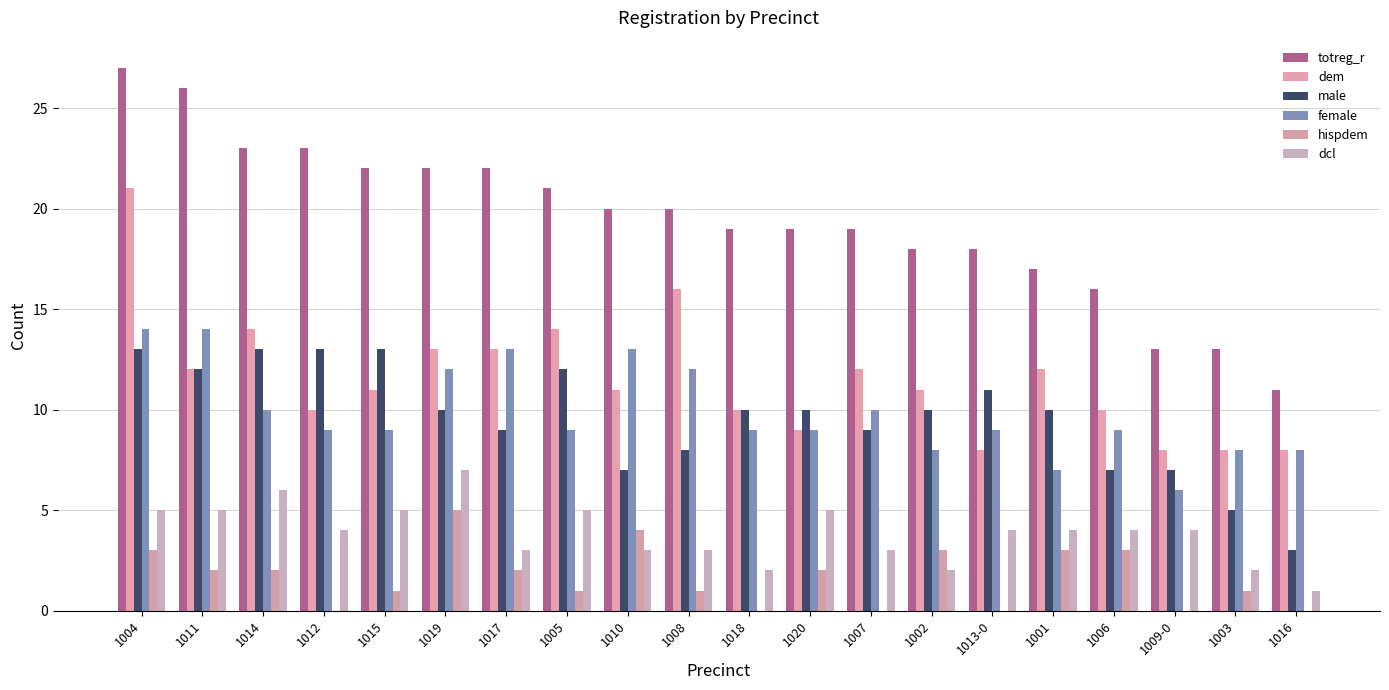

Are the bars horizontal?

No